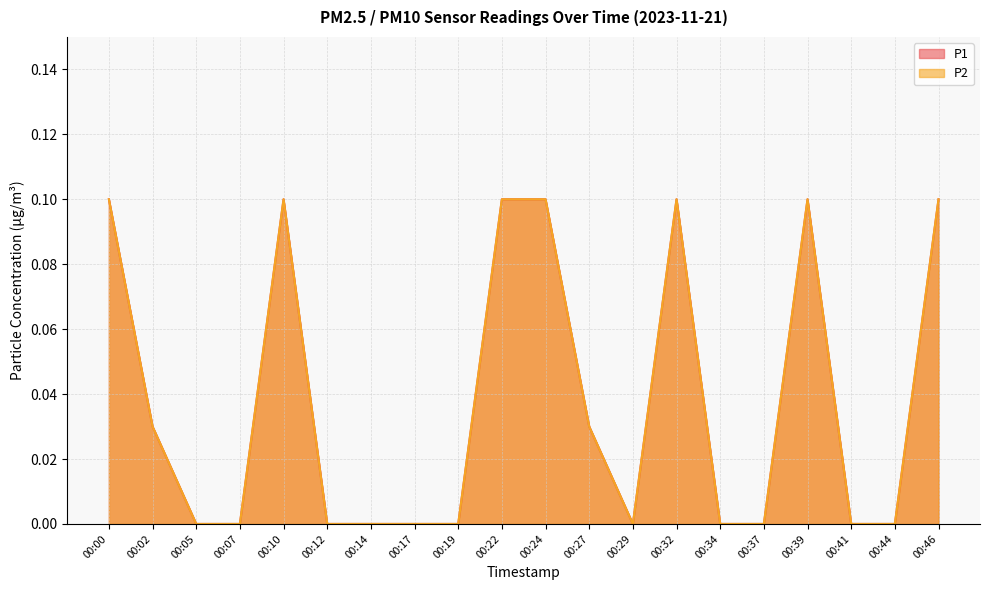

Reading left to right, list all the values displayed in this chart.

P1: 0.1	0.0	0.0	0.0	0.1	0.0	0.0	0.0	0.0	0.1	0.1	0.0	0.0	0.1	0.0	0.0	0.1	0.0	0.0	0.1
P2: 0.1	0.0	0.0	0.0	0.1	0.0	0.0	0.0	0.0	0.1	0.1	0.0	0.0	0.1	0.0	0.0	0.1	0.0	0.0	0.1